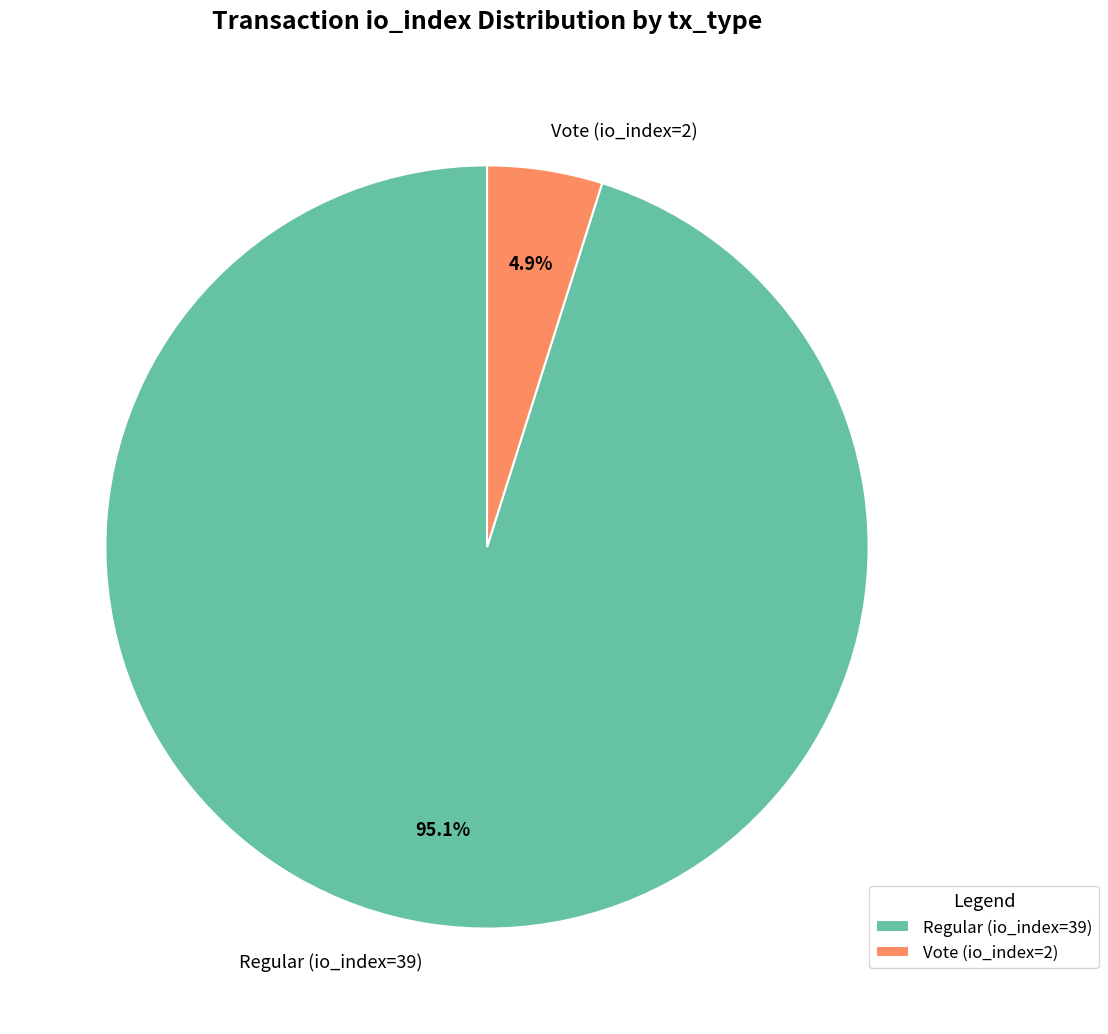

Is it true that Vote (io_index=2) is 11% of the pie?

False